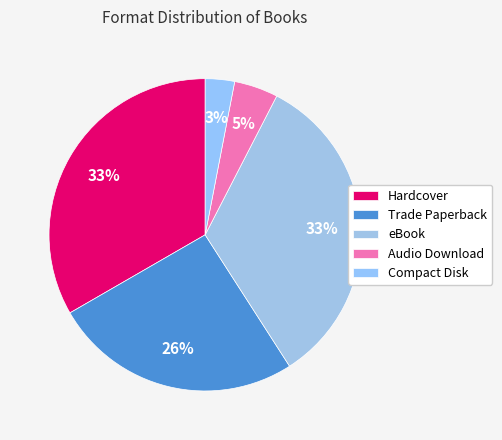

Rank the categories by value from highest to lowest.

Hardcover, eBook, Trade Paperback, Audio Download, Compact Disk